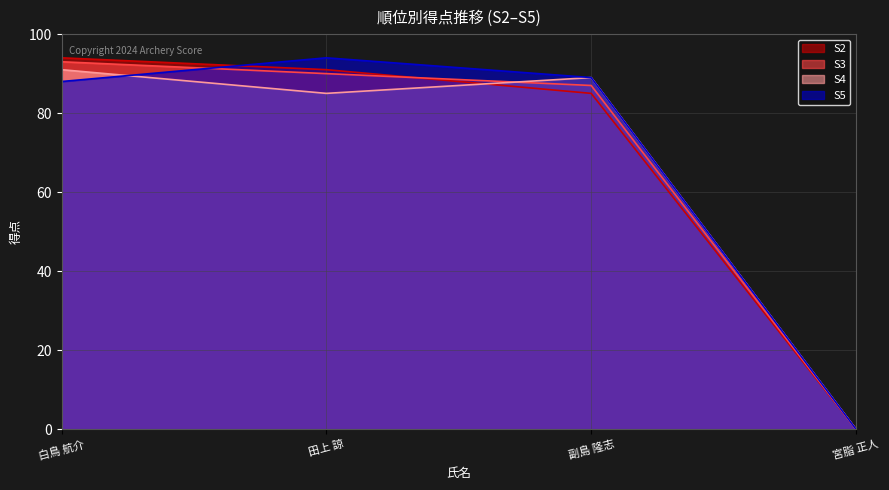

Reading left to right, transcribe all the data shown in this chart.

S2: 94	91	85	0
S3: 93	90	87	0
S4: 91	85	89	0
S5: 88	94	89	0